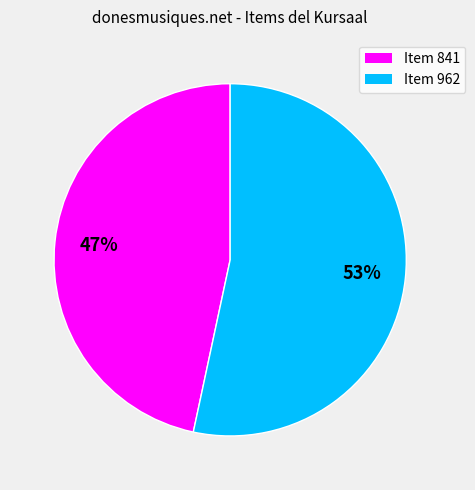

Does any single category account for the majority?

Yes